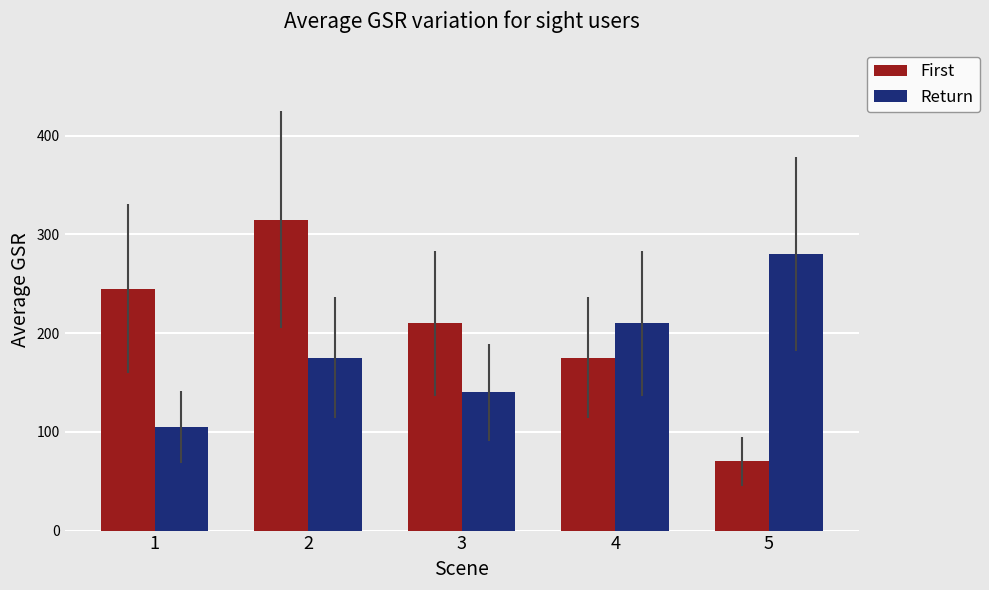

Count the First values in the range 175 to 245.

3